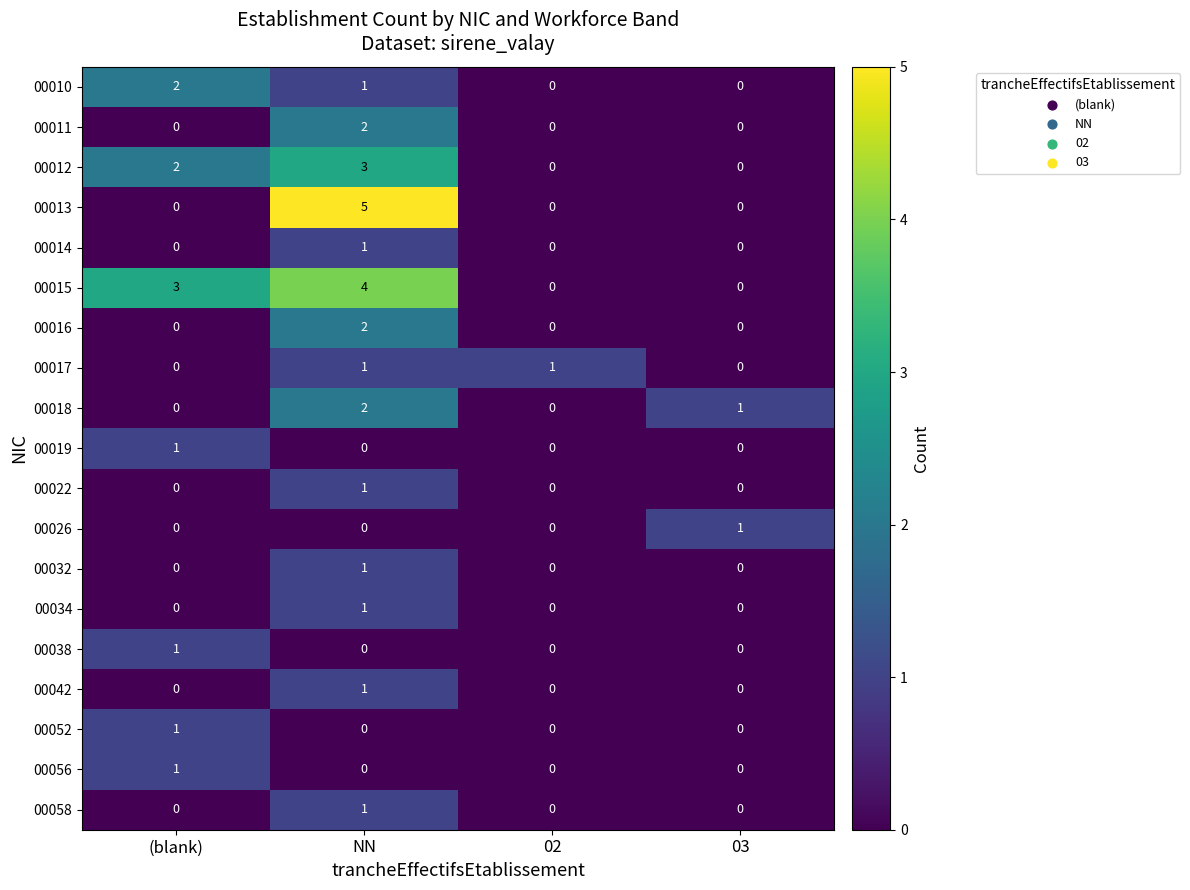

How many values in the 00058 series exceed 0?

1